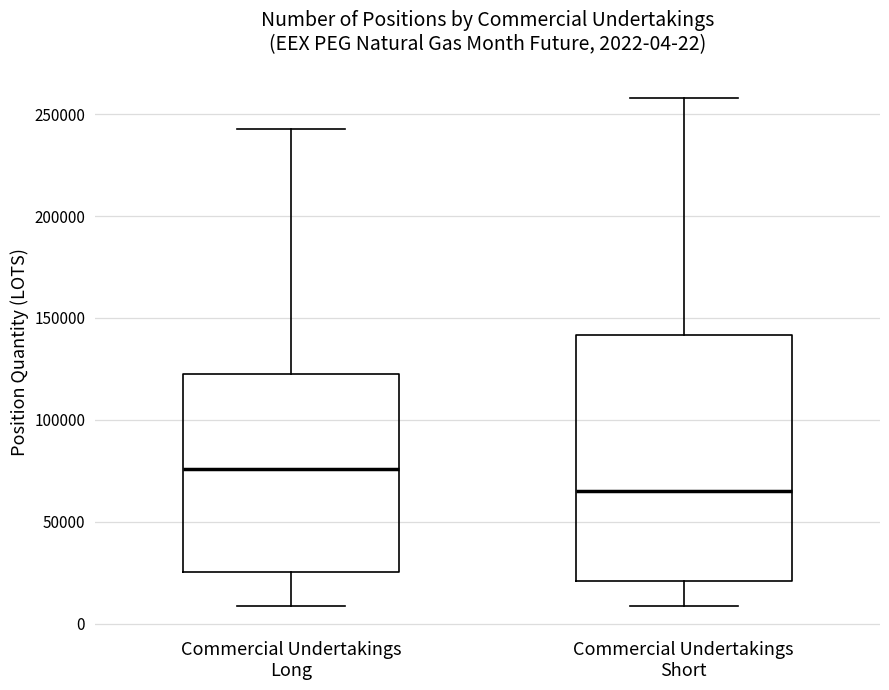

Which box has the lowest median line?

Commercial Undertakings Short